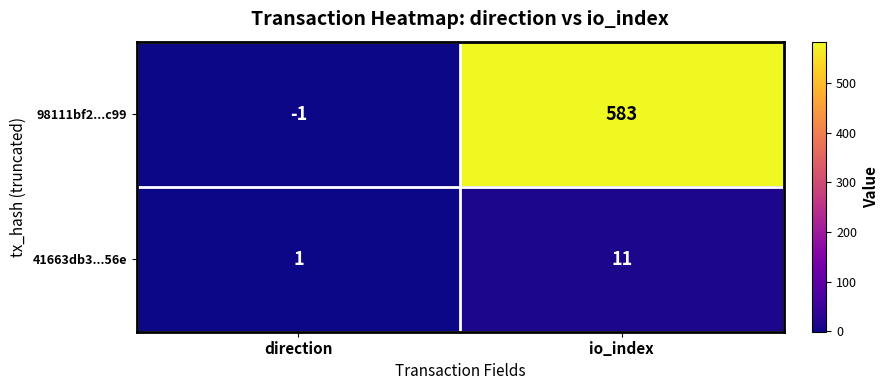

Which series changed the most between direction and io_index?

98111bf2...c99